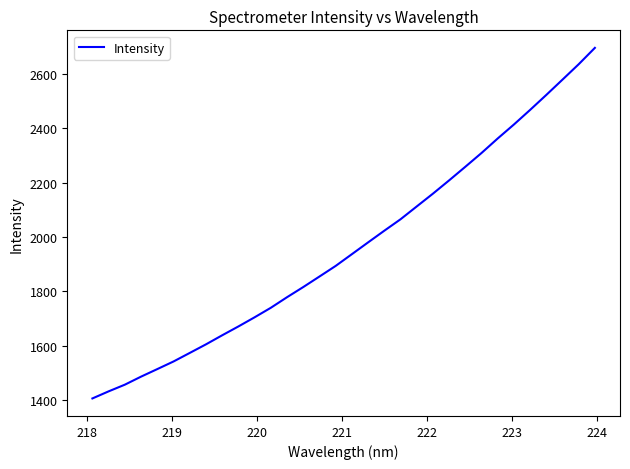

What is the difference between the maximum and second lowest values?

1265.4